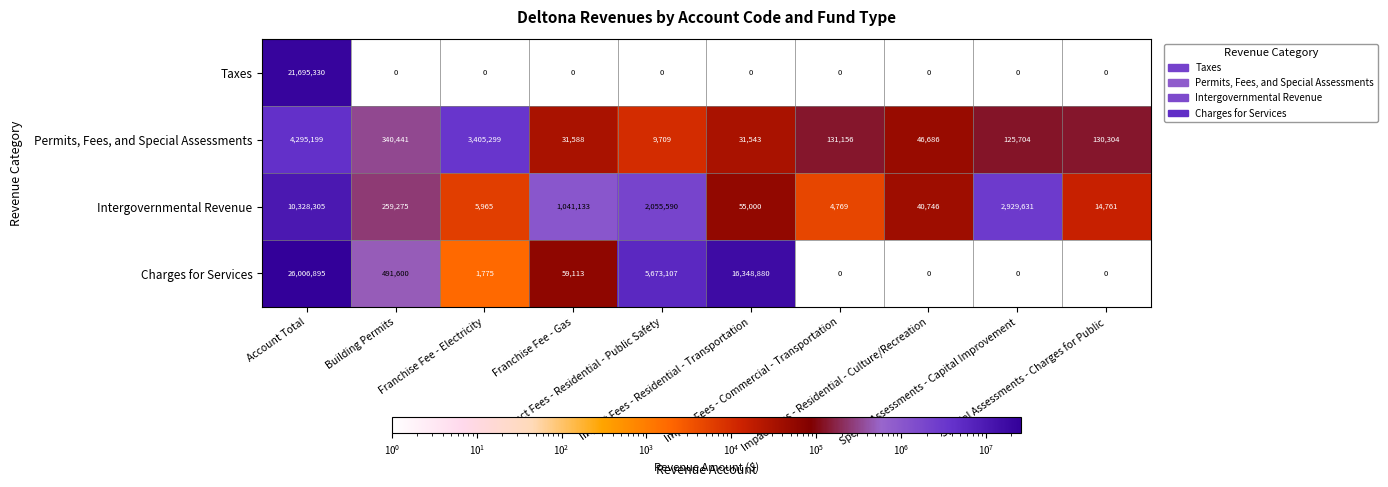

List the series in order of their peak value, highest first.

Charges for Services, Taxes, Intergovernmental Revenue, Permits, Fees, and Special Assessments